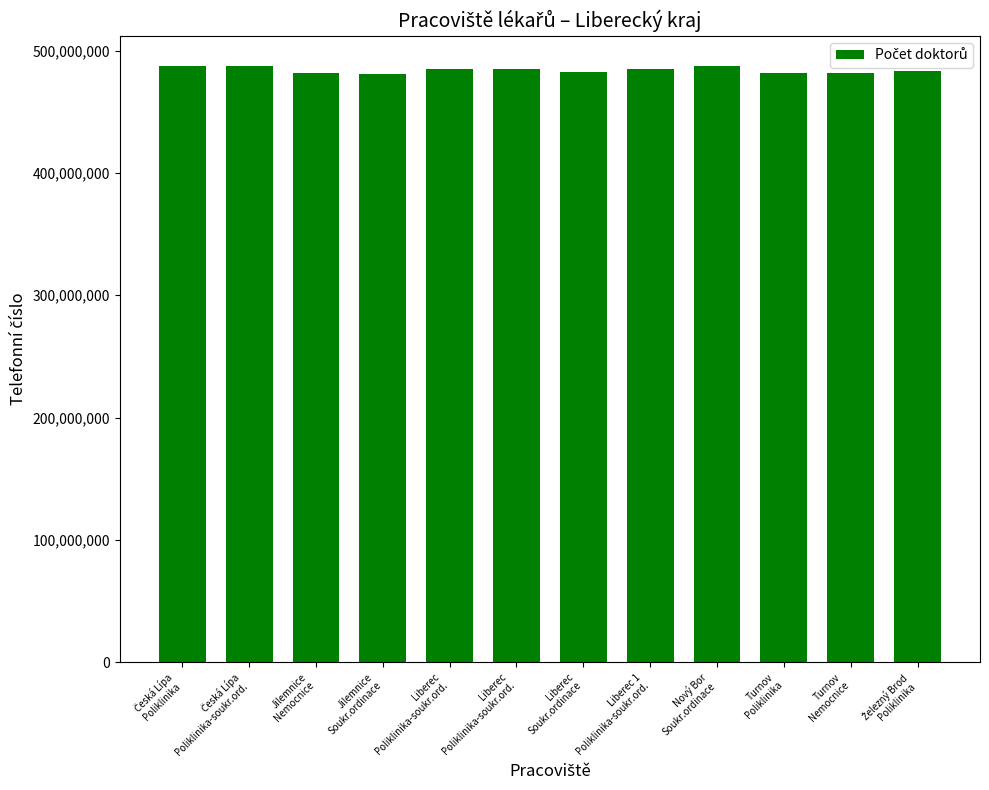

The chart shows a value of 487728074 at Nový Bor
Soukr.ordinace. True or false?

True